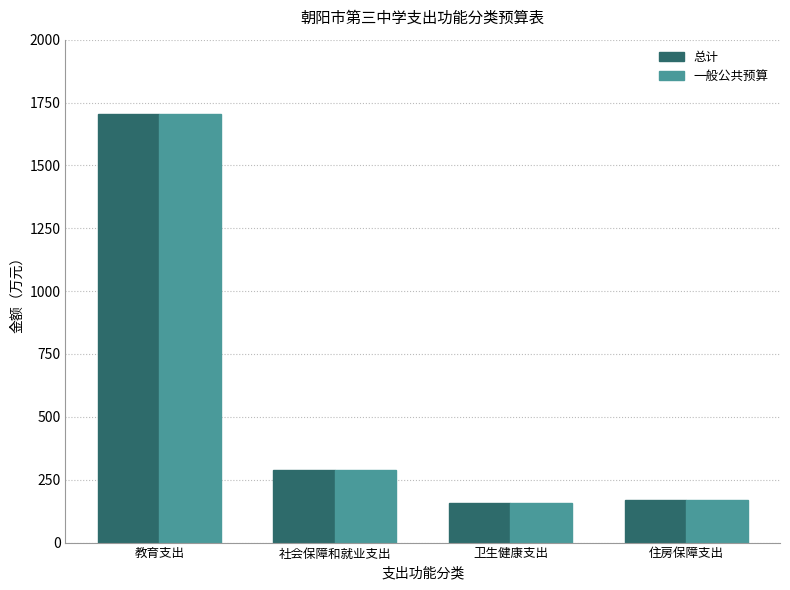

The value of 总计 at 社会保障和就业支出 is 287.6. True or false?

True